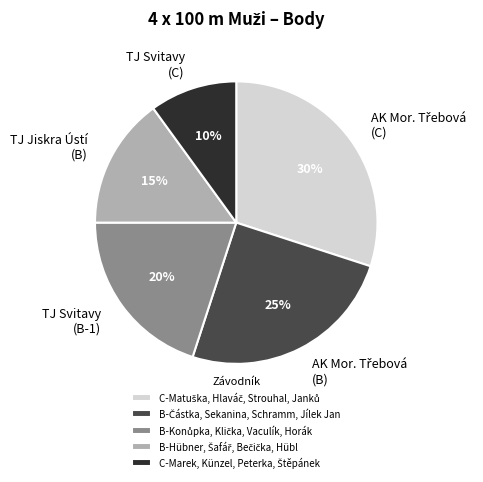

Does any single category account for the majority?

No